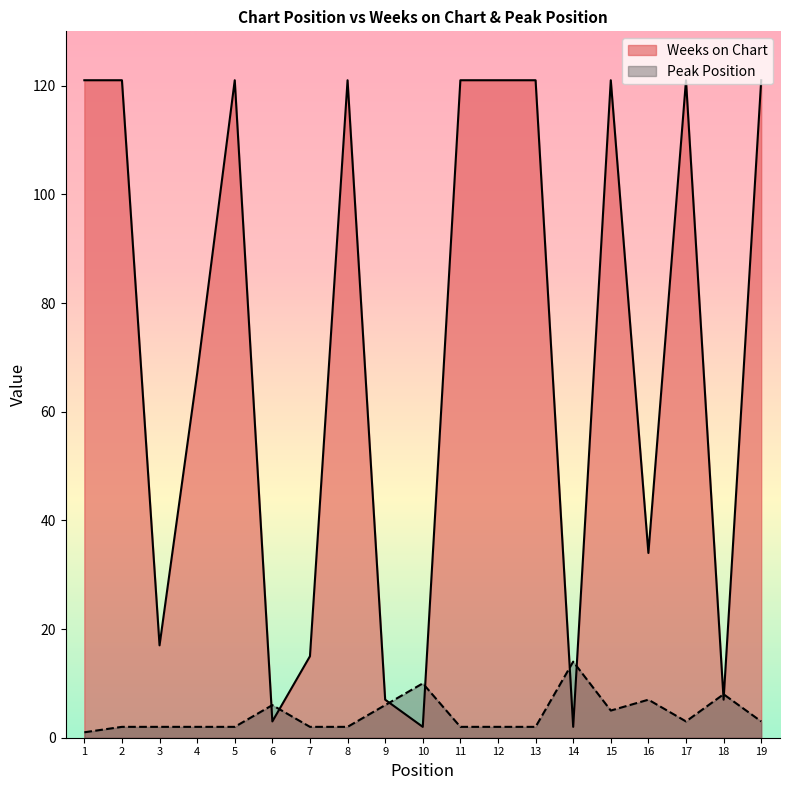

True or false: Weeks on Chart has a value of 121 at 8.

True